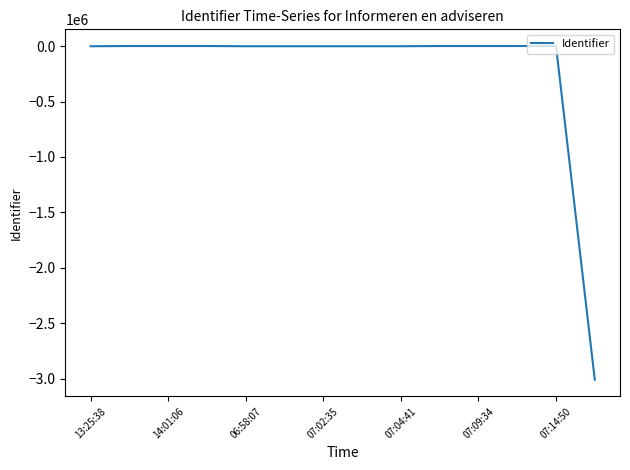

What is the difference between the maximum and minimum values?

3009816.0